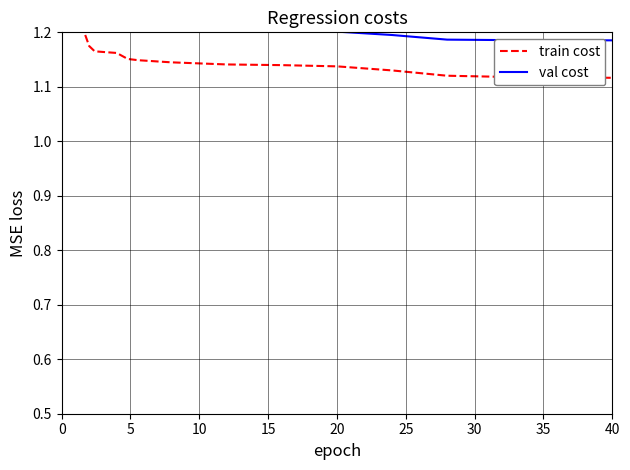

Which series has the largest range (max minus min)?

train cost